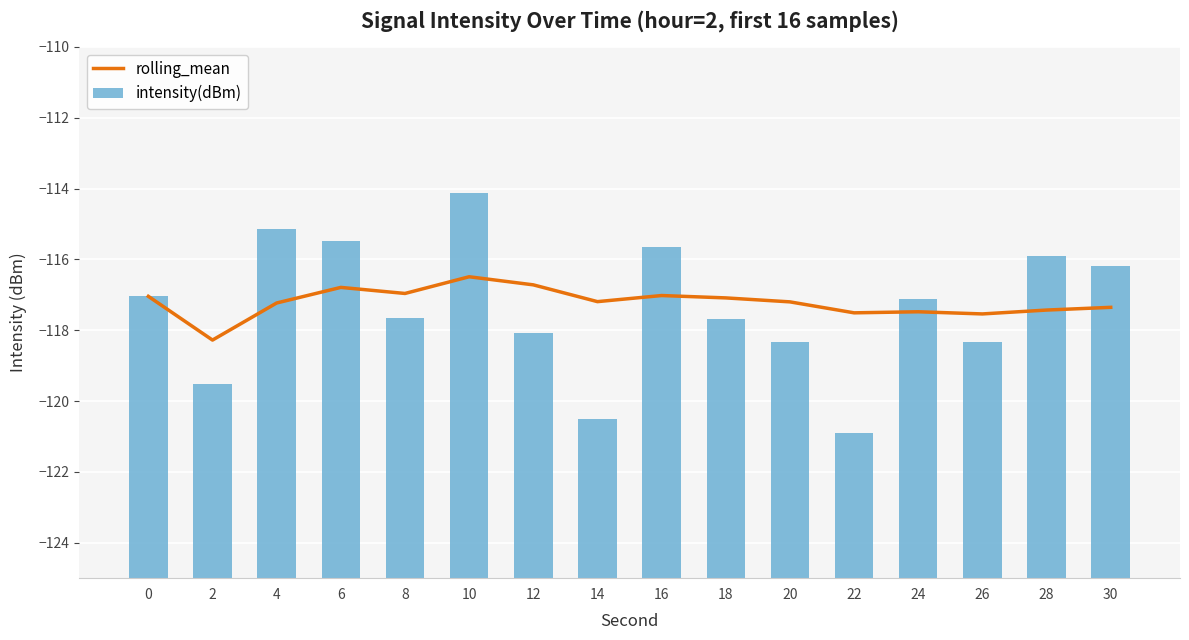

What are all the series names shown in the legend?

rolling_mean, intensity(dBm)